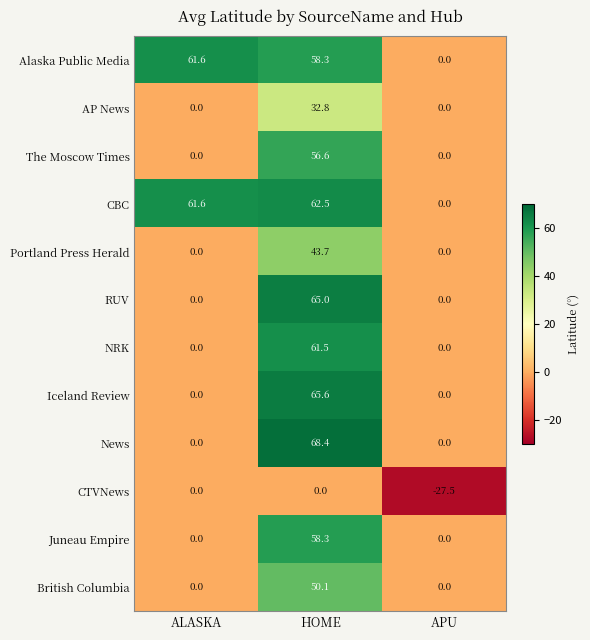

What is the difference between the maximum and minimum values in the RUV series?

65.0